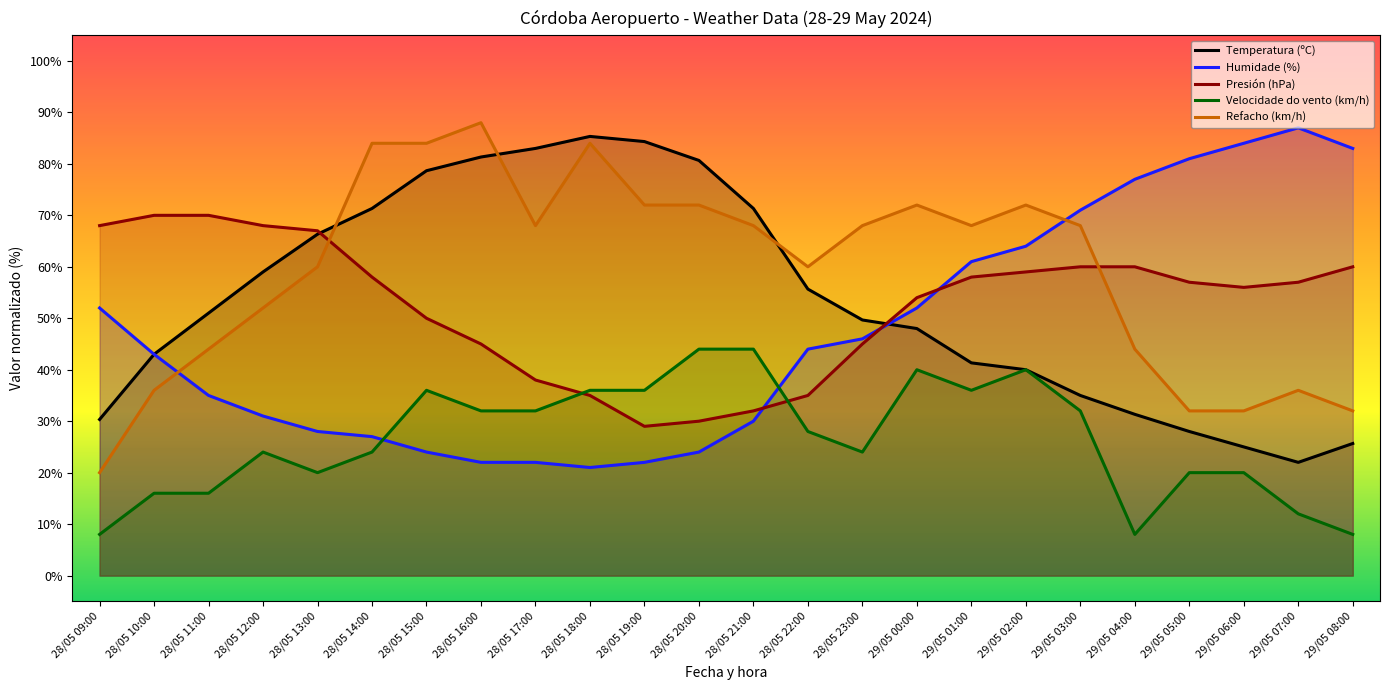

The Presión (hPa) series shows 68.0 at 28/05 09:00. True or false?

True